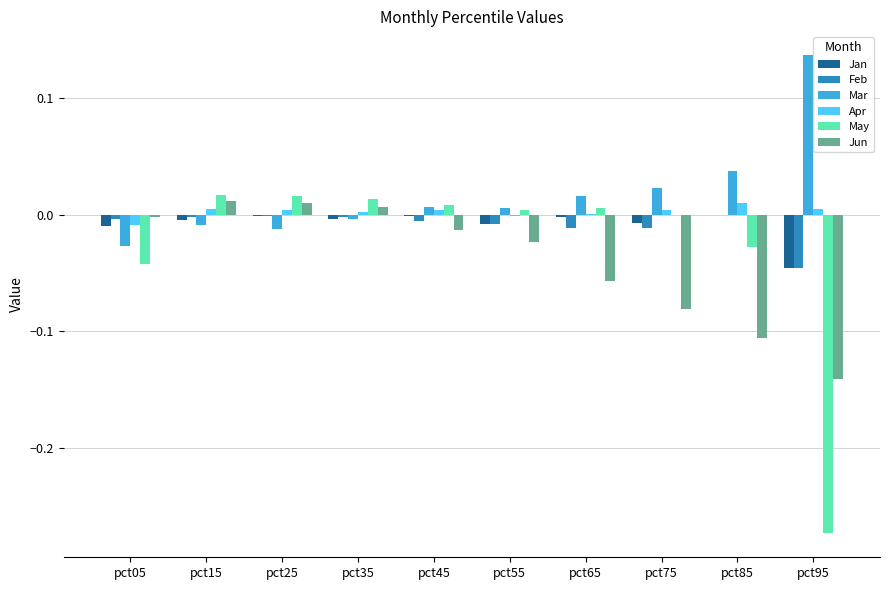

What is the sum of all Jun values?

-0.4